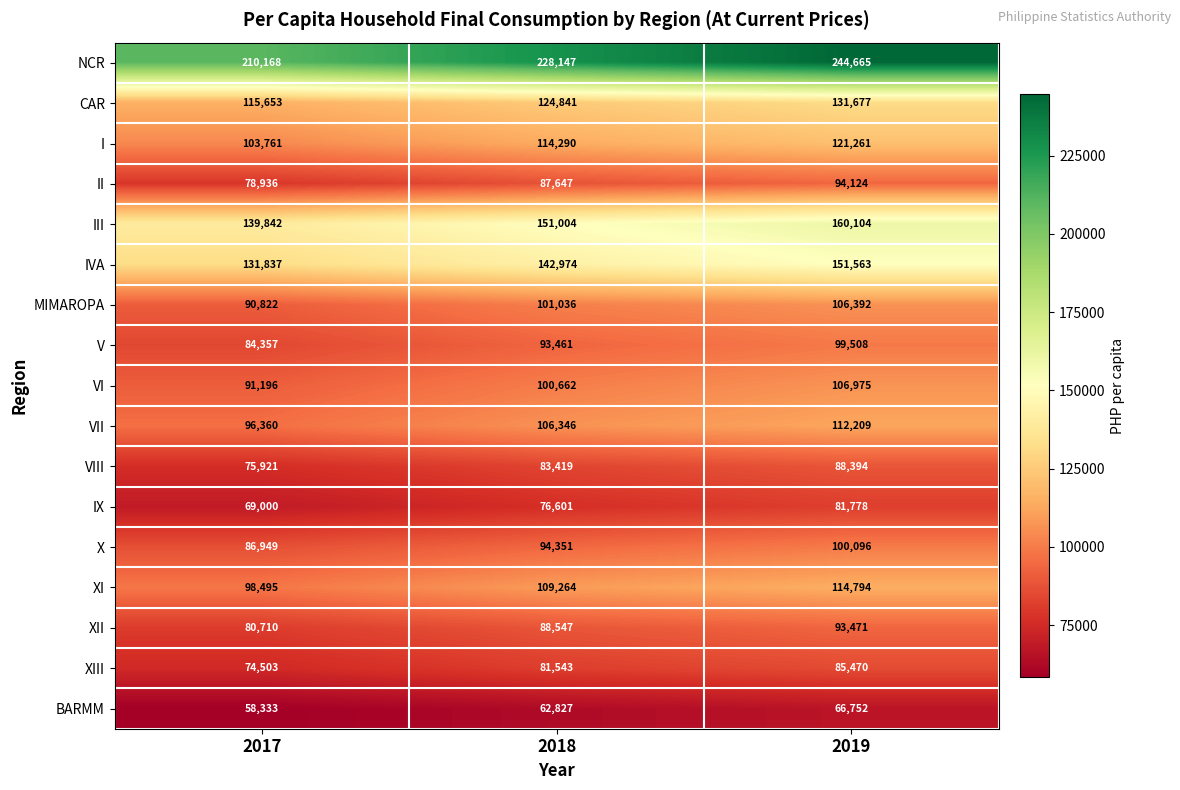

What is the difference between the III values at 2017 and 2018?

11162